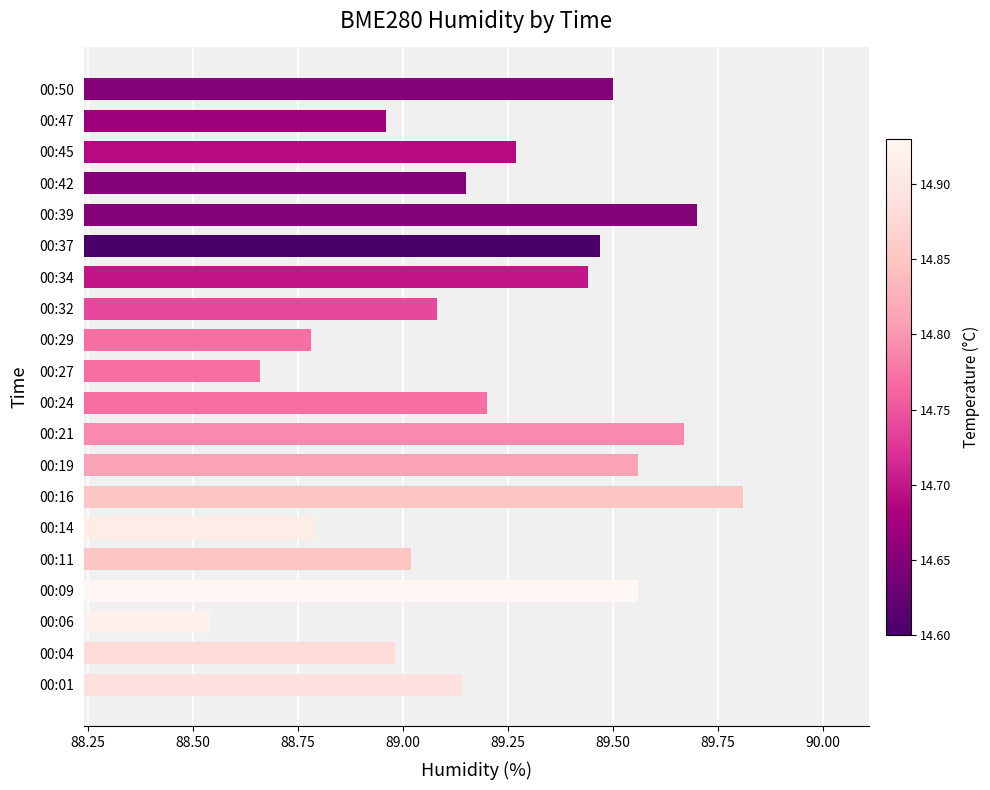

What is the sum of all values?

1784.3